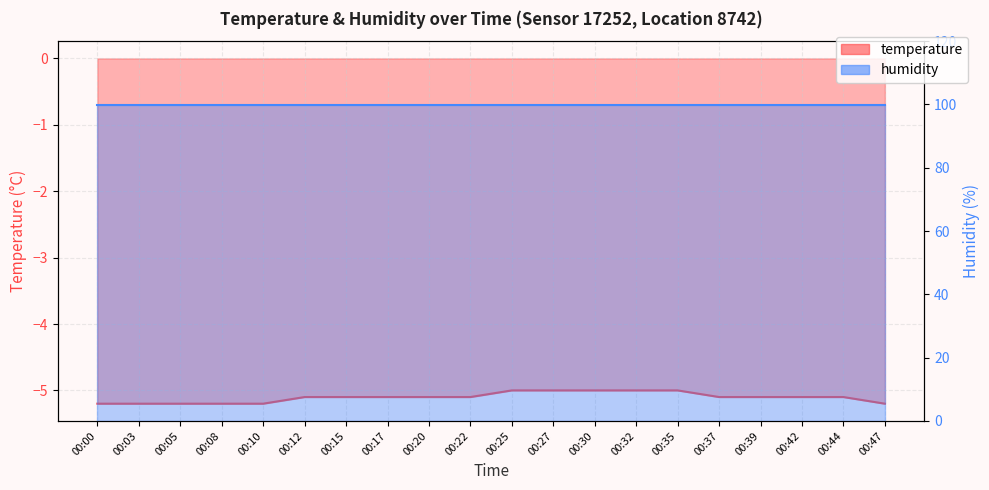

What is the smallest value displayed?

-5.2